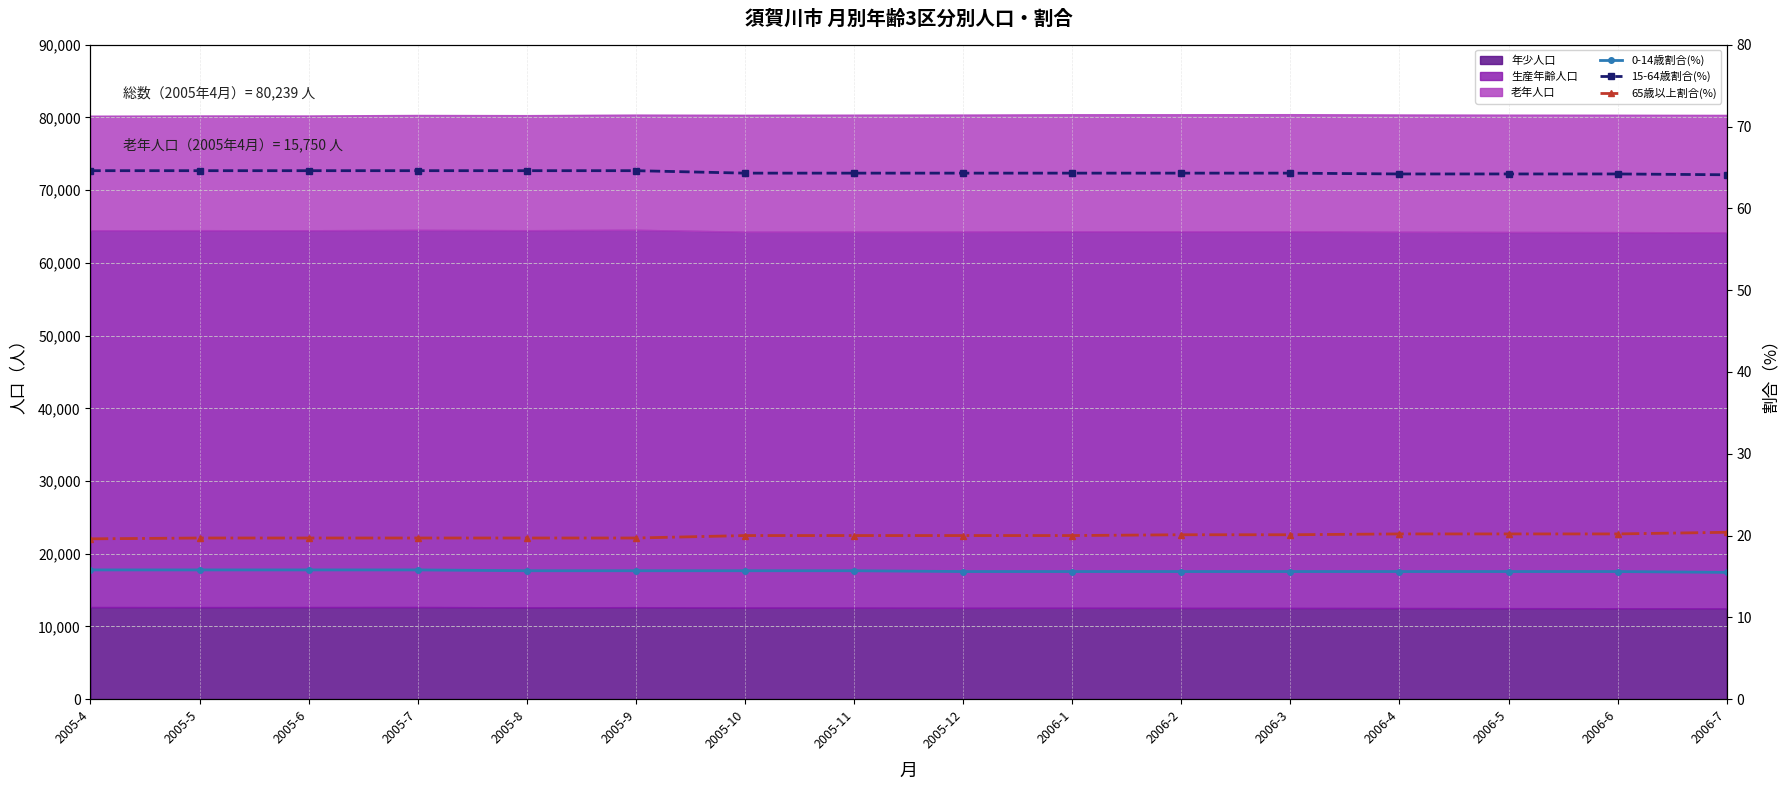

Reading left to right, what are all the values shown in this chart?

0-14歳割合(%): 2005-4=15.8	2005-5=15.8	2005-6=15.8	2005-7=15.8	2005-8=15.7	2005-9=15.7	2005-10=15.7	2005-11=15.7	2005-12=15.6	2006-1=15.6	2006-2=15.6	2006-3=15.6	2006-4=15.6	2006-5=15.6	2006-6=15.6	2006-7=15.5
15-64歳割合(%): 2005-4=64.6	2005-5=64.6	2005-6=64.6	2005-7=64.6	2005-8=64.6	2005-9=64.6	2005-10=64.3	2005-11=64.3	2005-12=64.3	2006-1=64.3	2006-2=64.3	2006-3=64.3	2006-4=64.2	2006-5=64.2	2006-6=64.2	2006-7=64.1
65歳以上割合(%): 2005-4=19.6	2005-5=19.7	2005-6=19.7	2005-7=19.7	2005-8=19.7	2005-9=19.7	2005-10=20.0	2005-11=20.0	2005-12=20.0	2006-1=20.0	2006-2=20.1	2006-3=20.1	2006-4=20.2	2006-5=20.2	2006-6=20.2	2006-7=20.4